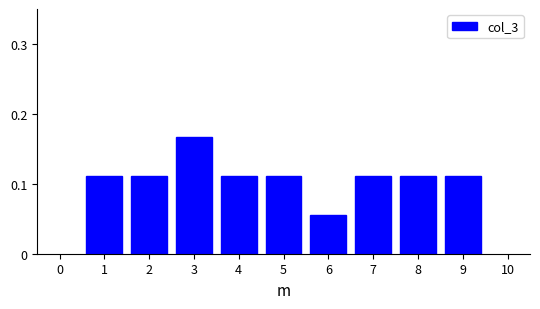

At which label is the value closest to 0?

6